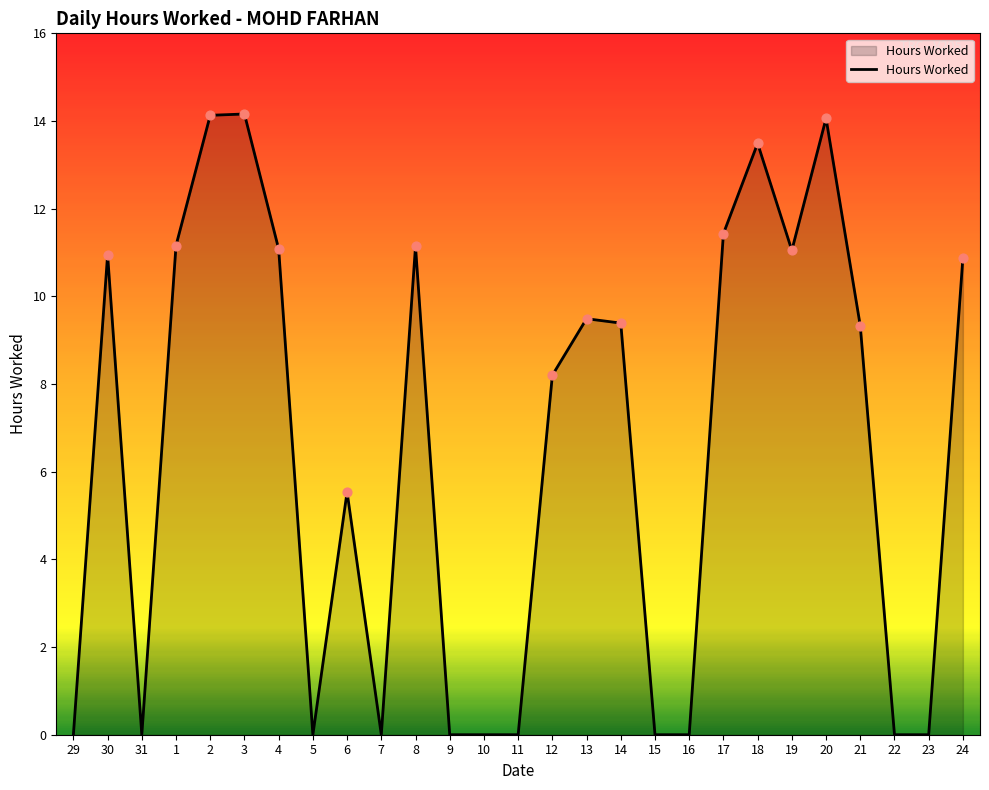

Which has a higher value, 21 or 12?

21